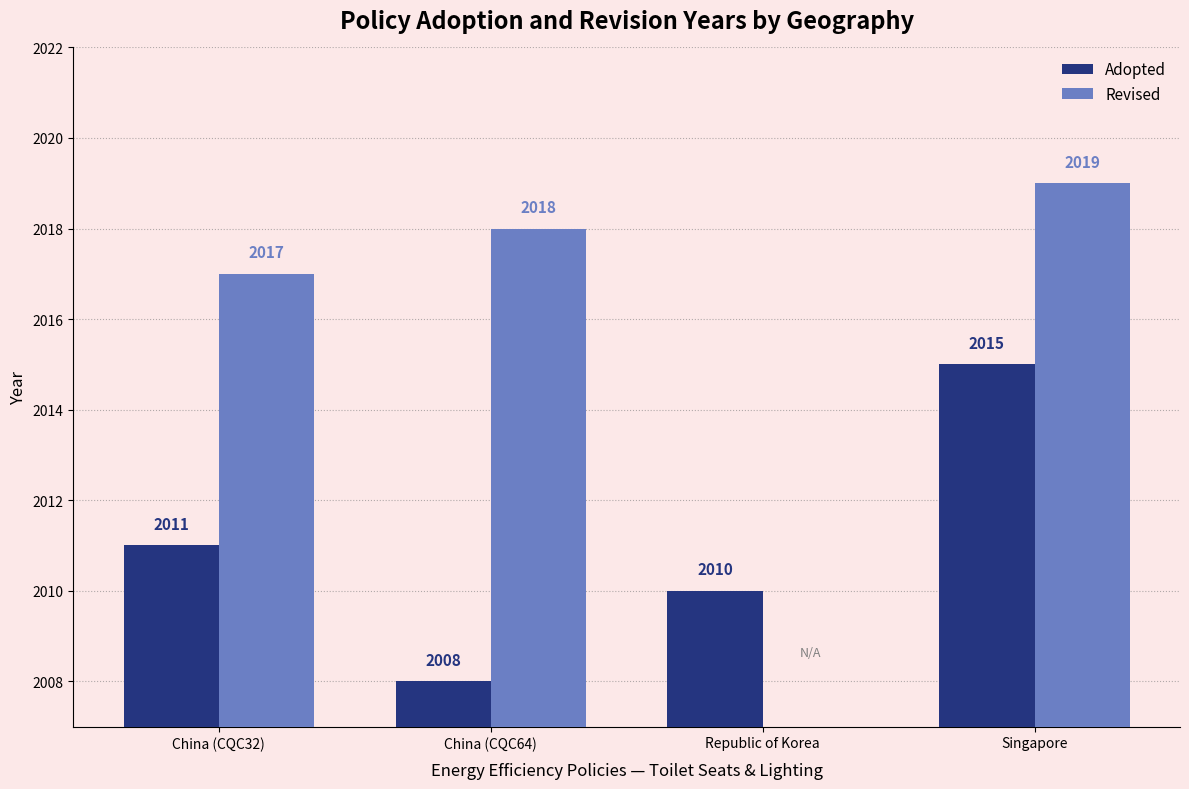

The value of Adopted at China (CQC32) is 3128. True or false?

False